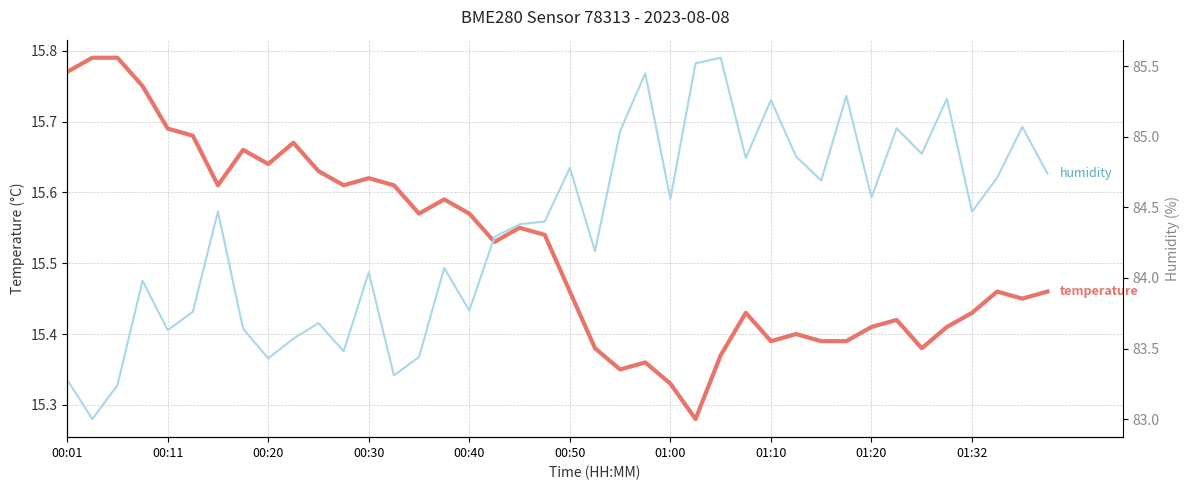

At which label is humidity closest to 84?

00:30